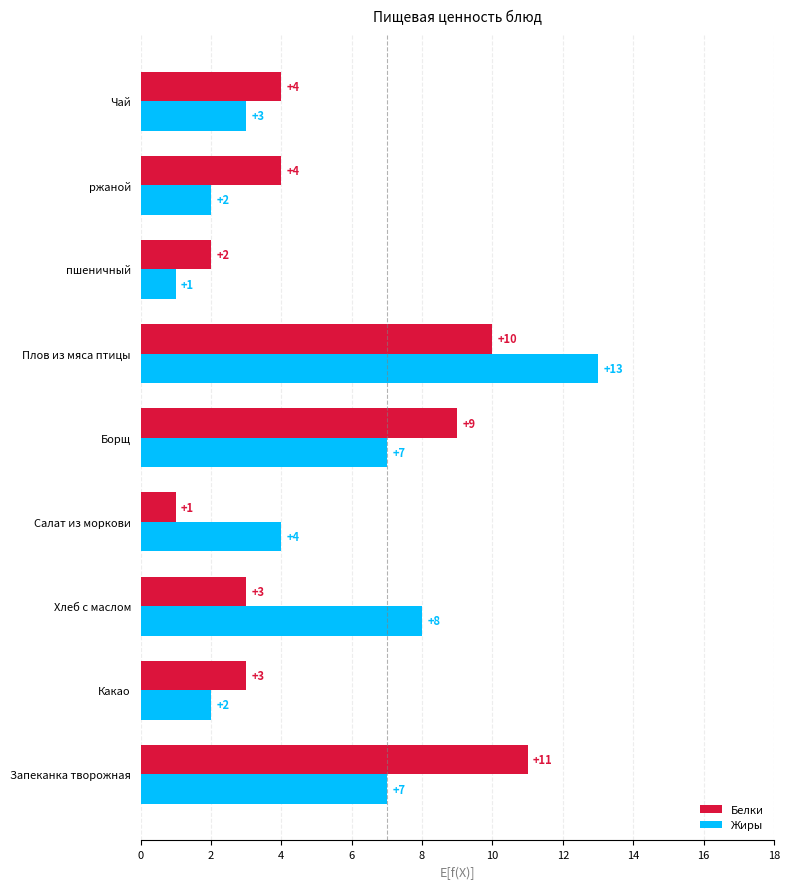

What is the average value of the Жиры series?

5